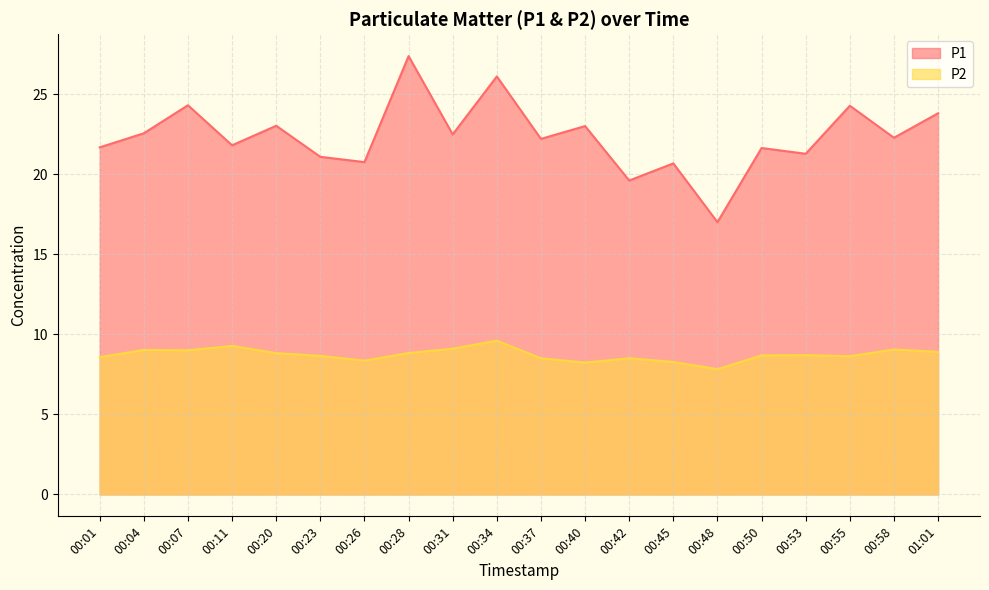

How many distinct data groups are displayed?

2